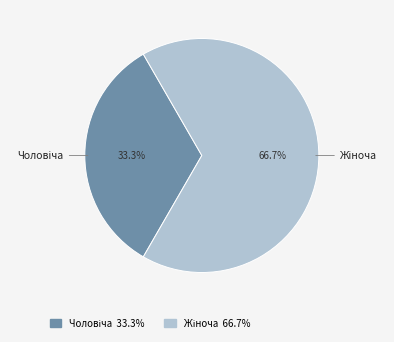

Is there any slice that represents more than half of the pie?

Yes